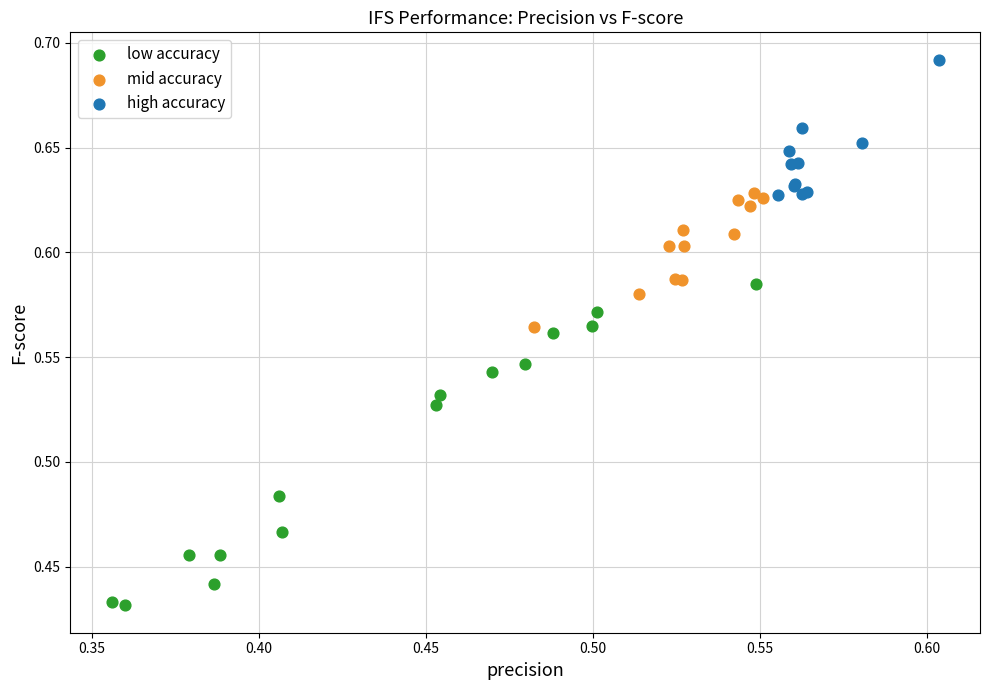

What are all the series names shown in the legend?

low accuracy, mid accuracy, high accuracy